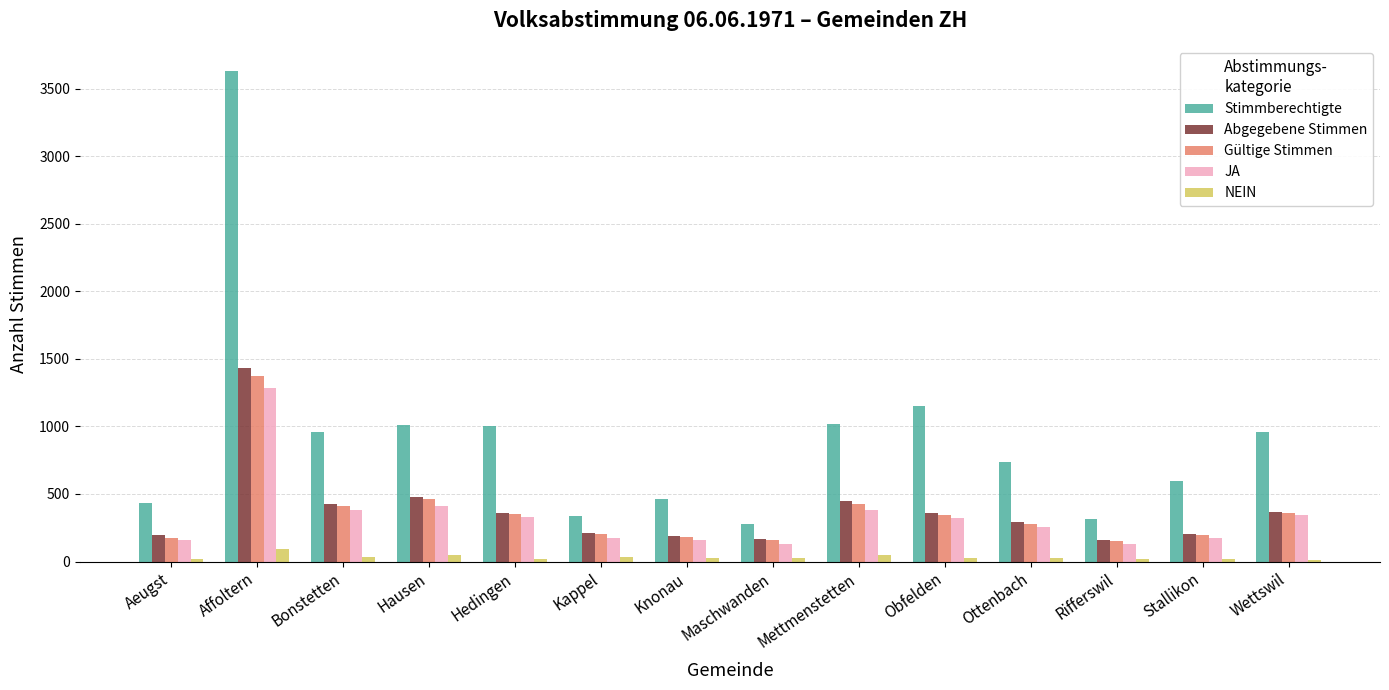

The value of Stimmberechtigte at Stallikon is 595. True or false?

True